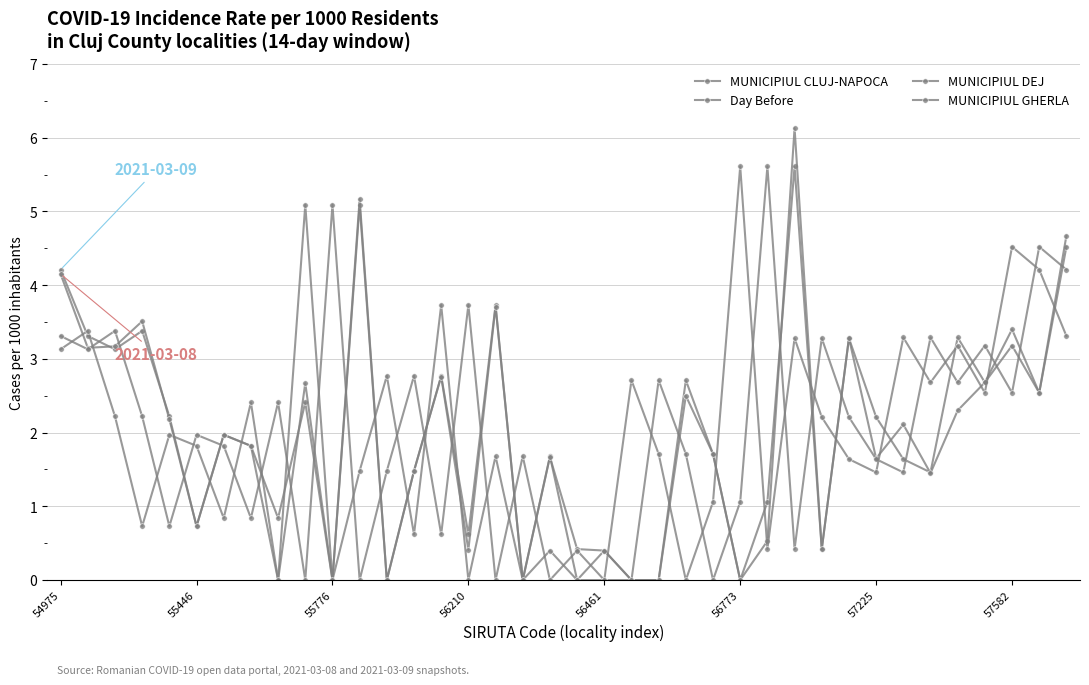

What is the difference between the second highest and second lowest values in the MUNICIPIUL DEJ series?

5.1